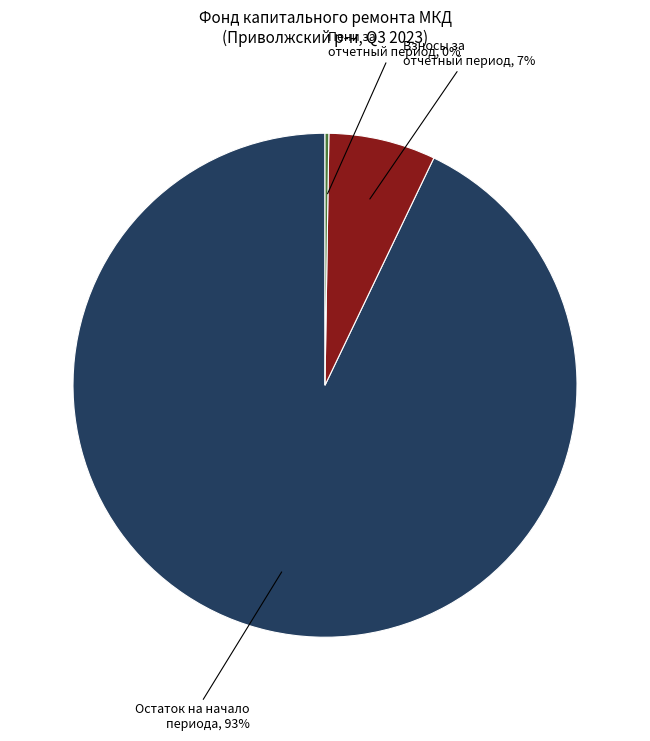

Which slice is the largest?

Остаток на начало периода